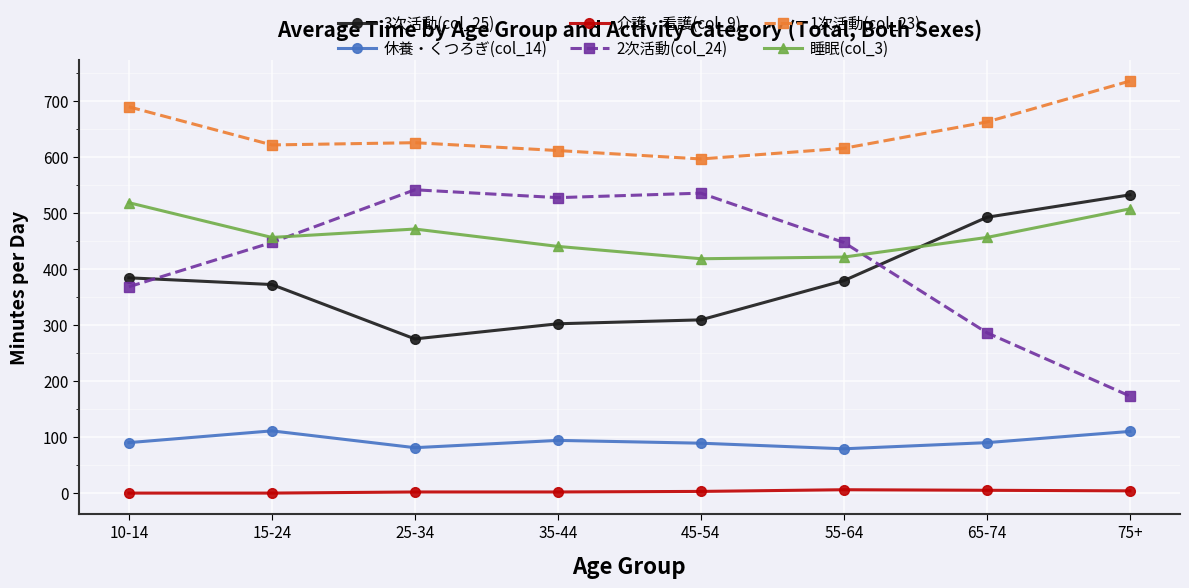

What is the difference between the highest and lowest values at 45-54?

593